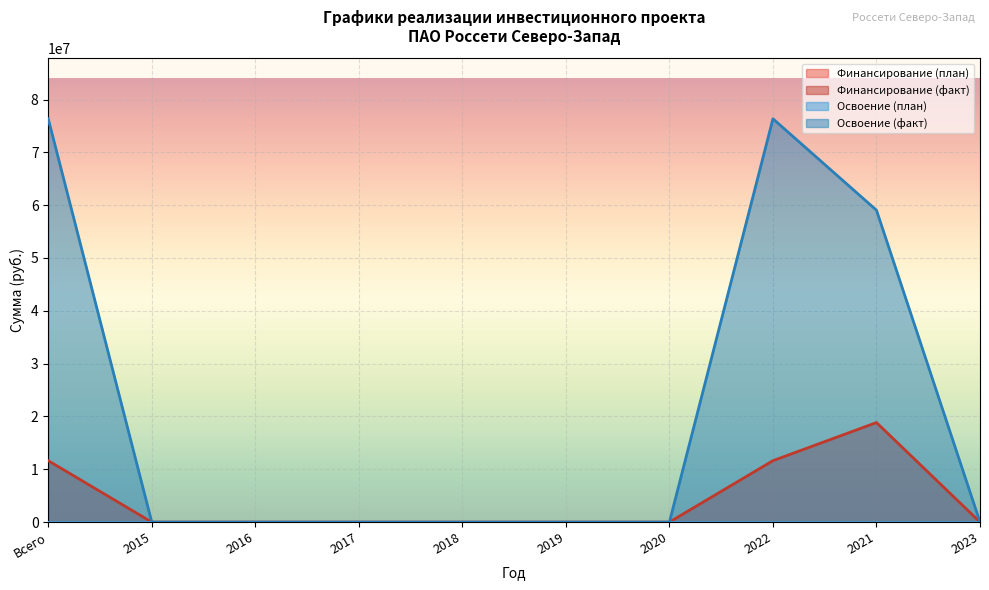

True or false: Освоение (факт) and Финансирование (факт) cross at least once.

False